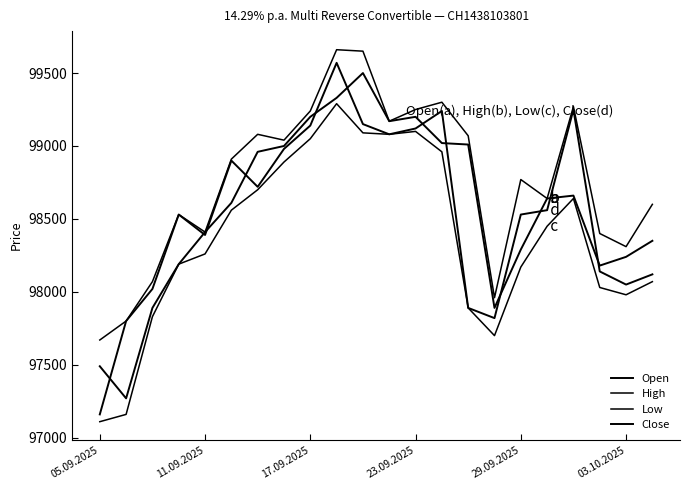

Does the chart display data point markers on the line(s)?

No